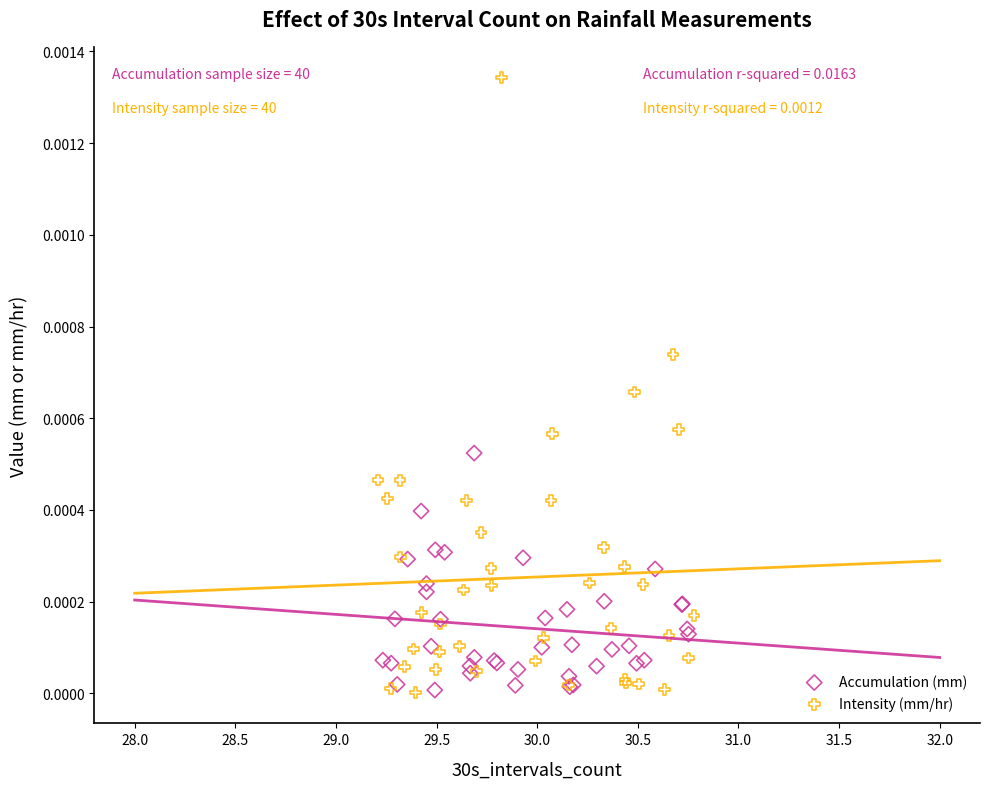

Which series has the widest spread of Y values?

Intensity (mm/hr)